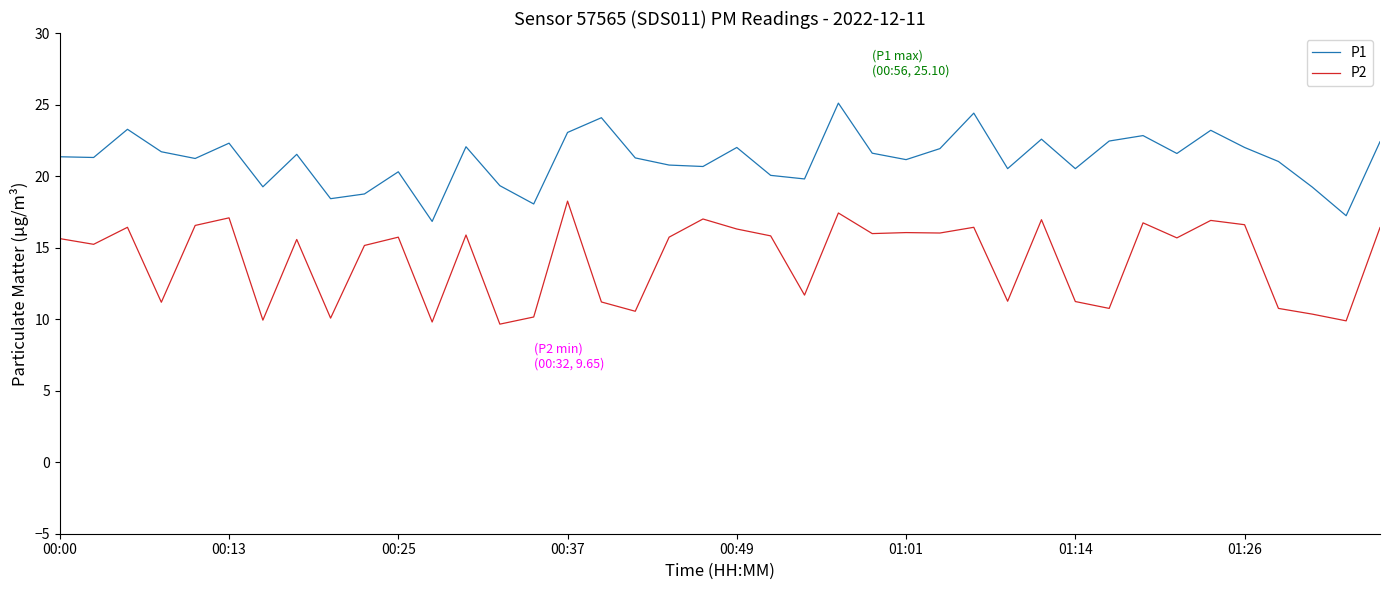

True or false: P2 has more than 1 points higher than both neighbors.

True